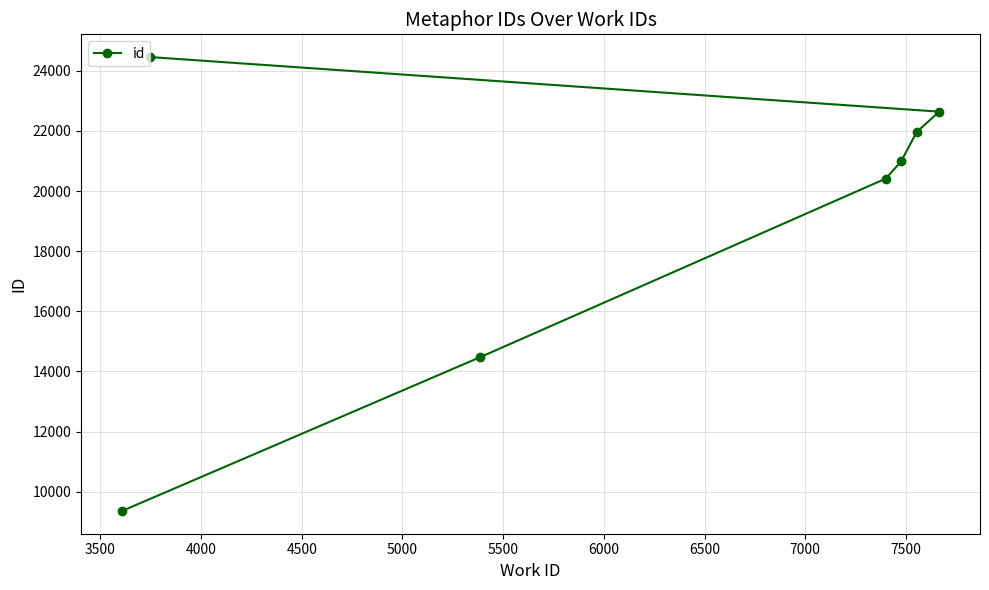

What is the average value?

19183